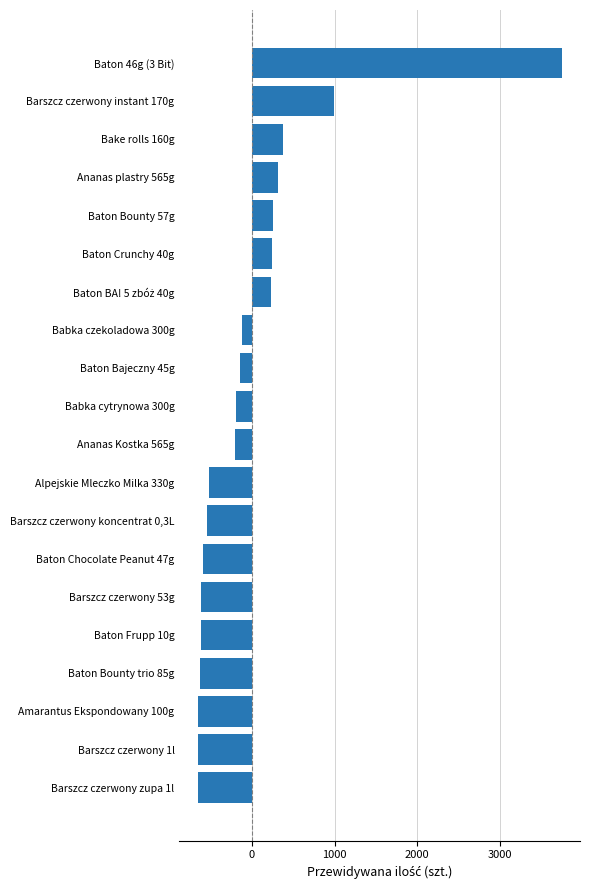

True or false: the data shows 199.9 at Bake rolls 160g.

False